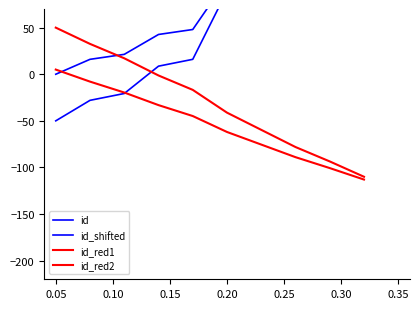

What is the difference between the maximum and minimum values in the id_red1 series?

160.0